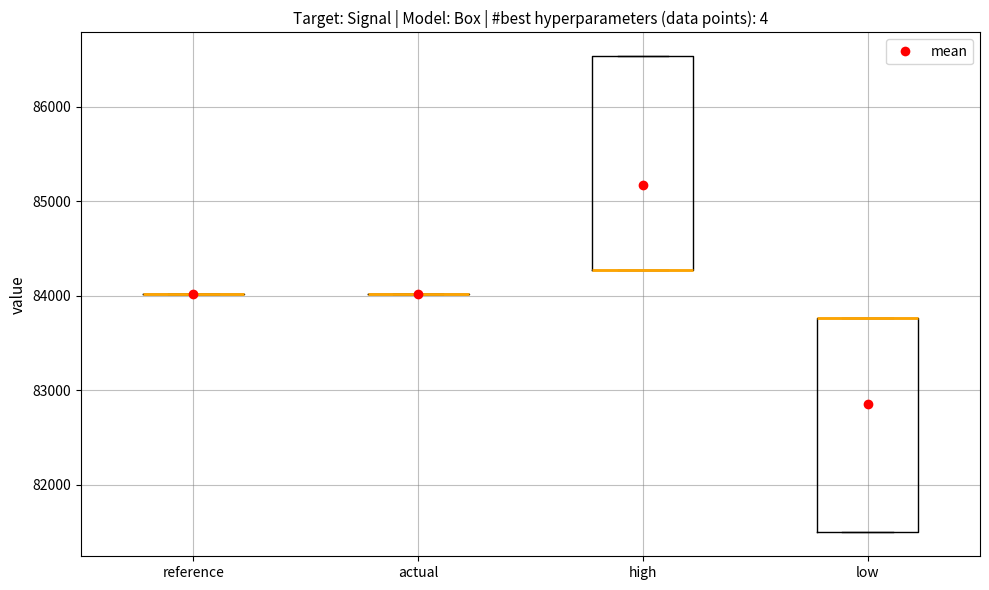

Reading left to right, read every box against the y-axis: the position of its median line, the range the box covers, and the ends of its whiskers. The values are not printed on the chart, so give them approximately, as read against the axis.

reference: box collapsed to a line at 84000, whiskers 84000 to 84000
actual: box collapsed to a line at 84000, whiskers 84000 to 84000
high: median 84300 (drawn on the box's lower edge), box 84300 to 86500, whiskers 84300 to 86500
low: median 83800 (drawn on the box's upper edge), box 81500 to 83800, whiskers 81500 to 83800